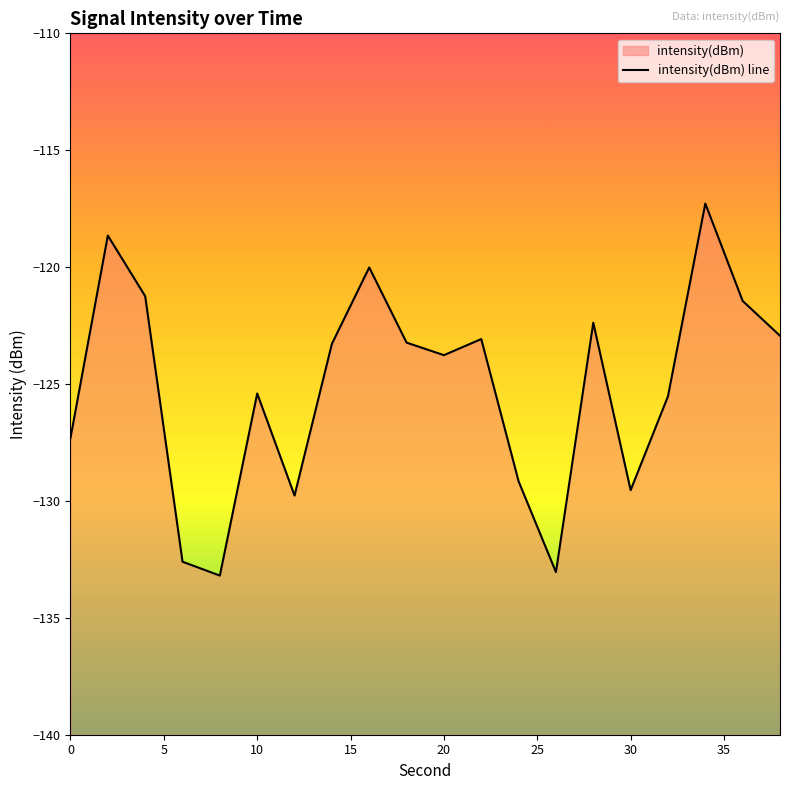

What is the value of the 4th point from the left?

-132.6